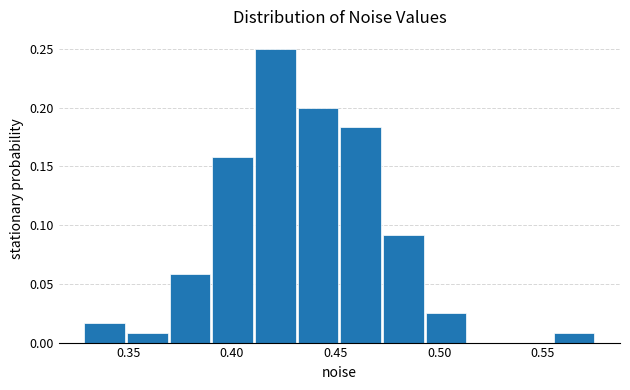

Reading left to right, list every bar in this chart as the range it spans on the x-axis followed by its height. Neither the bar edges nor the heights are printed on the chart, so give them approximately, as read against the axes.

0.330 to 0.350: 0.015
0.350 to 0.370: 0.010
0.370 to 0.390: 0.060
0.390 to 0.410: 0.160
0.410 to 0.430: 0.250
0.430 to 0.450: 0.200
0.450 to 0.475: 0.185
0.475 to 0.495: 0.090
0.495 to 0.515: 0.025
0.515 to 0.535: 0
0.535 to 0.555: 0
0.555 to 0.575: 0.010